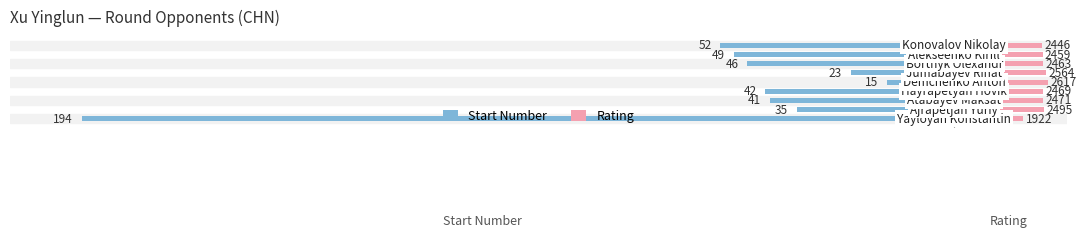

Which series has the largest total across all categories?

Rating